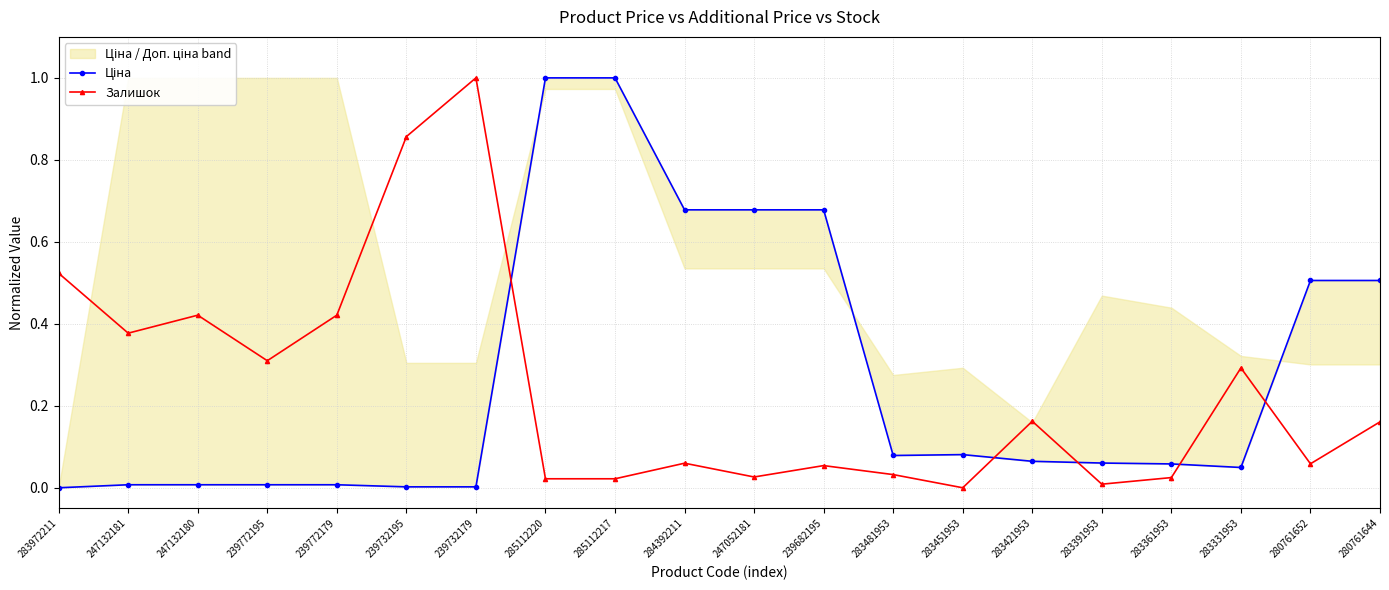

Reading left to right, what are all the values shown in this chart?

Ціна: 0.0	0.0	0.0	0.0	0.0	0.0	0.0	1.0	1.0	0.7	0.7	0.7	0.1	0.1	0.1	0.1	0.1	0.0	0.5	0.5
Залишок: 0.5	0.4	0.4	0.3	0.4	0.9	1.0	0.0	0.0	0.1	0.0	0.1	0.0	0.0	0.2	0.0	0.0	0.3	0.1	0.2